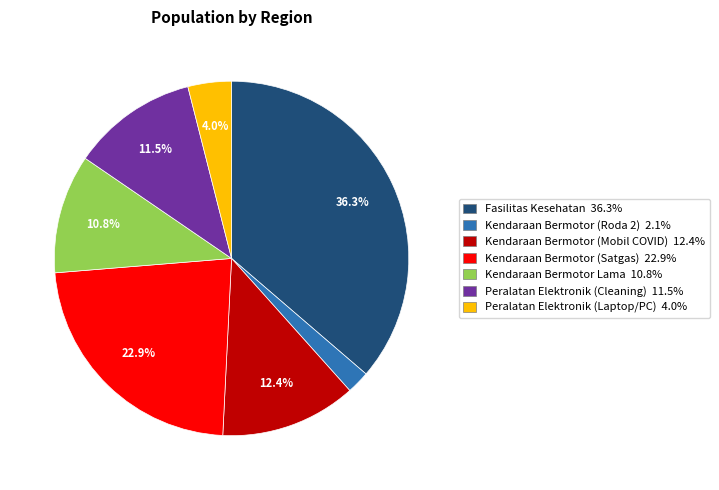

Which has a higher value, Kendaraan Bermotor (Roda 2) or Fasilitas Kesehatan?

Fasilitas Kesehatan